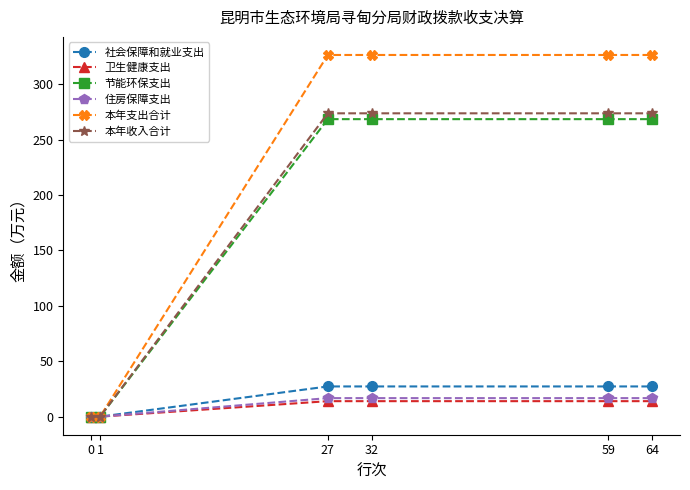

How many data points in 本年收入合计 are less than 273?

2